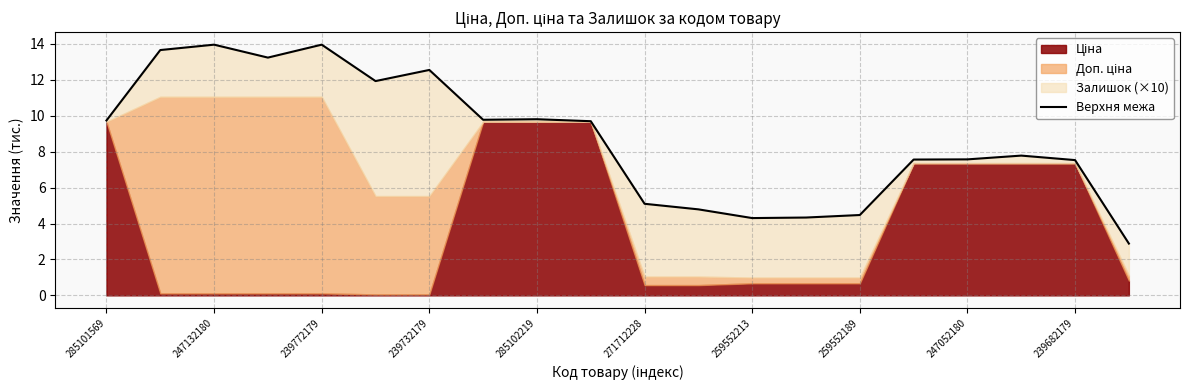

True or false: the data has more than 0 interior local peaks.

True